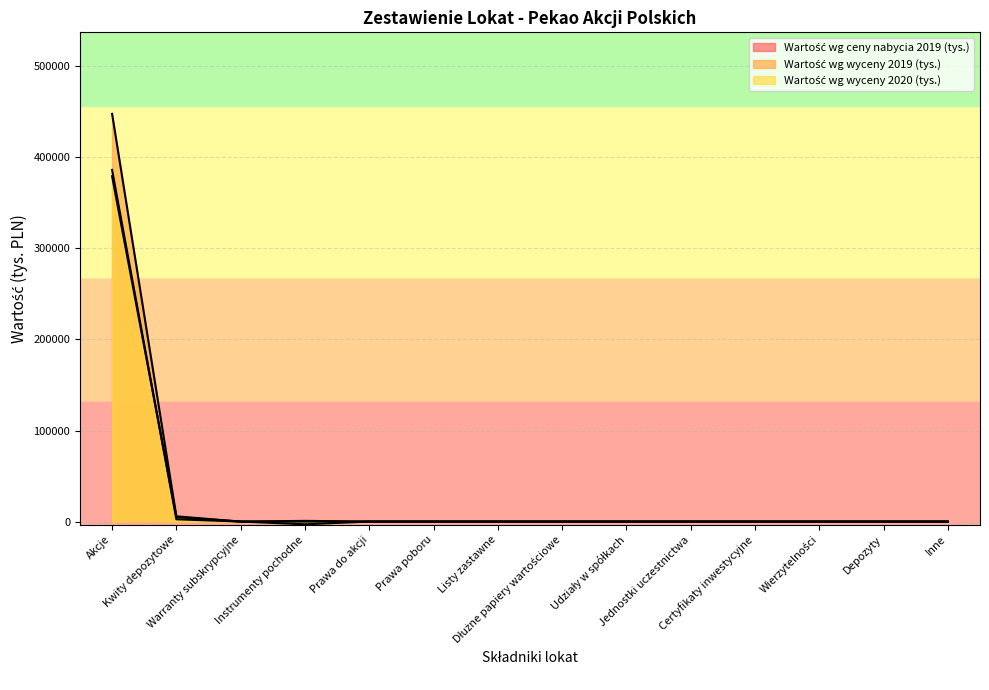

List the series in order of their peak value, highest first.

Wartość wg wyceny 2019 (tys.), Wartość wg wyceny 2020 (tys.), Wartość wg ceny nabycia 2019 (tys.)